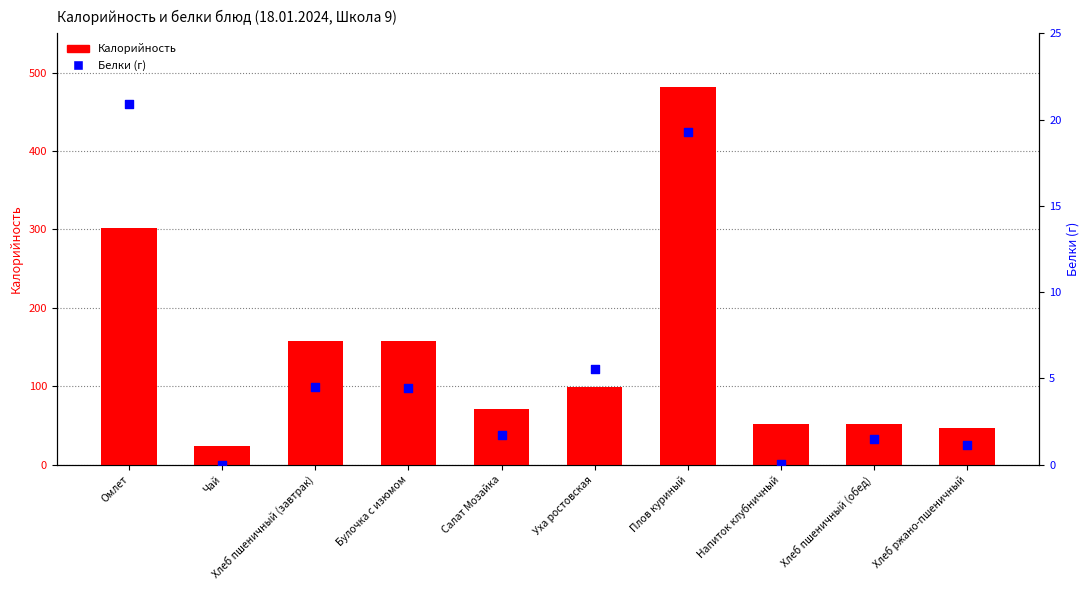

What is the total value across all series at Уха ростовская?

104.9